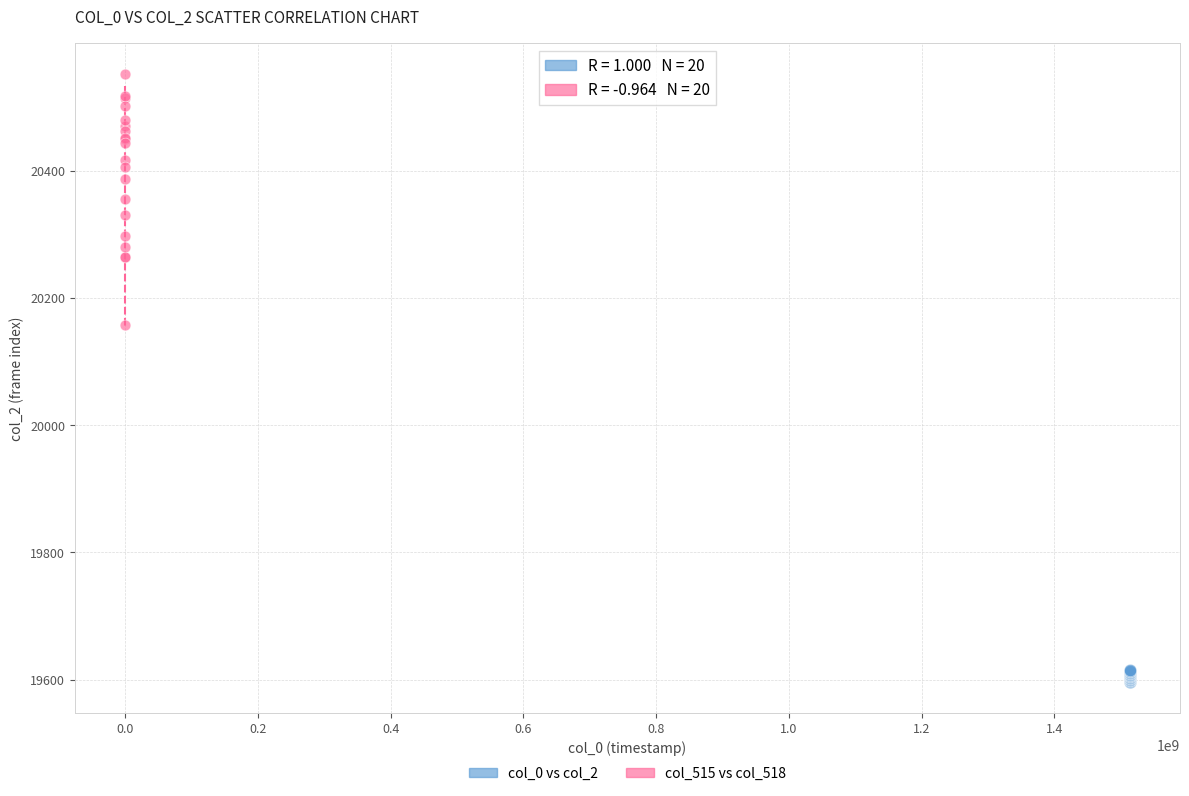

Which series contains the lowest Y value?

col_0 vs col_2